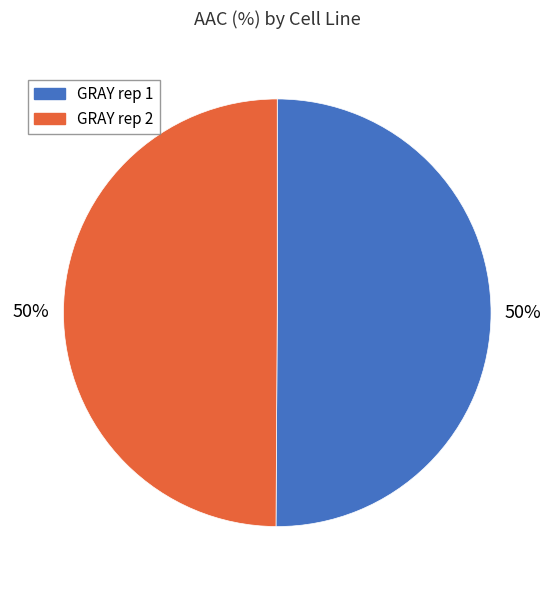

The GRAY rep 1 slice represents 40% of the pie. True or false?

False